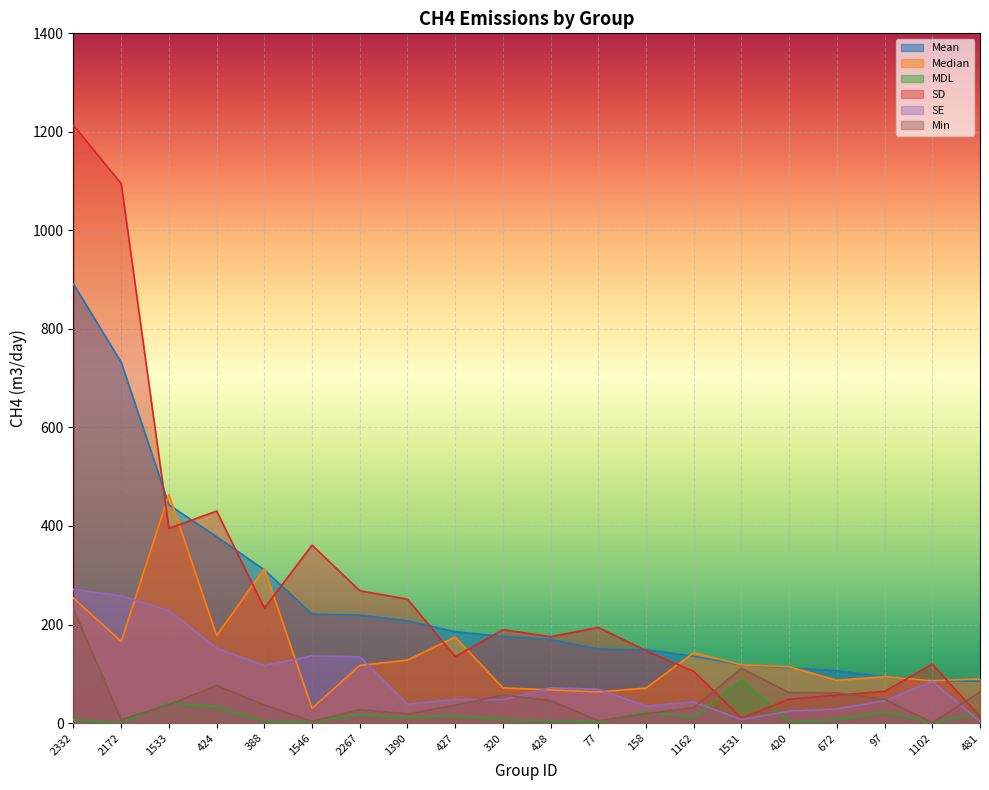

At which category does SE reach its first local peak?

1546